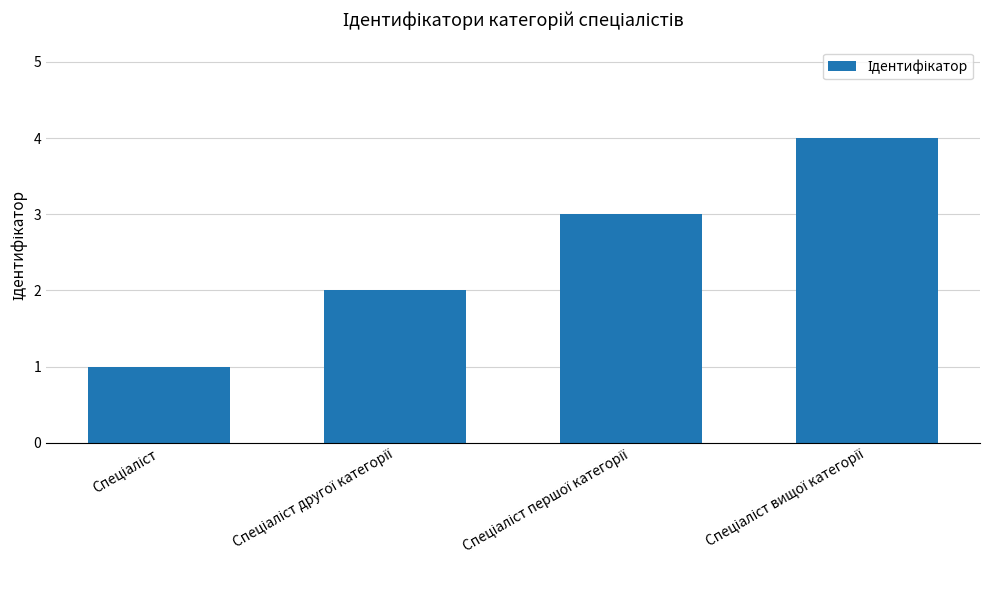

What is the greatest value displayed?

4